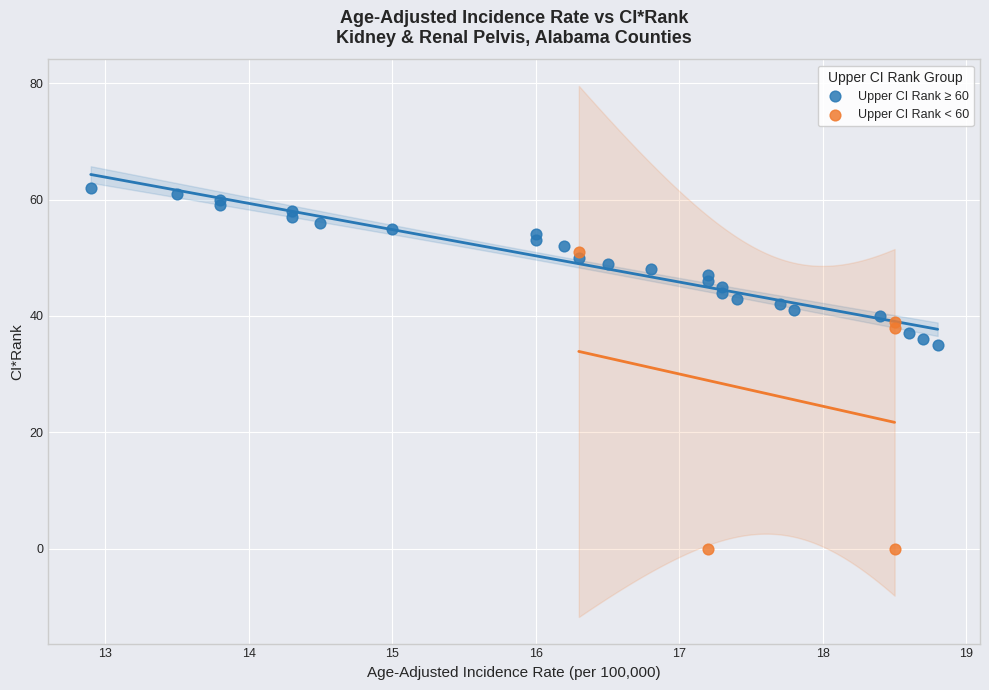

Which series contains the highest Y value?

Upper CI Rank ≥ 60